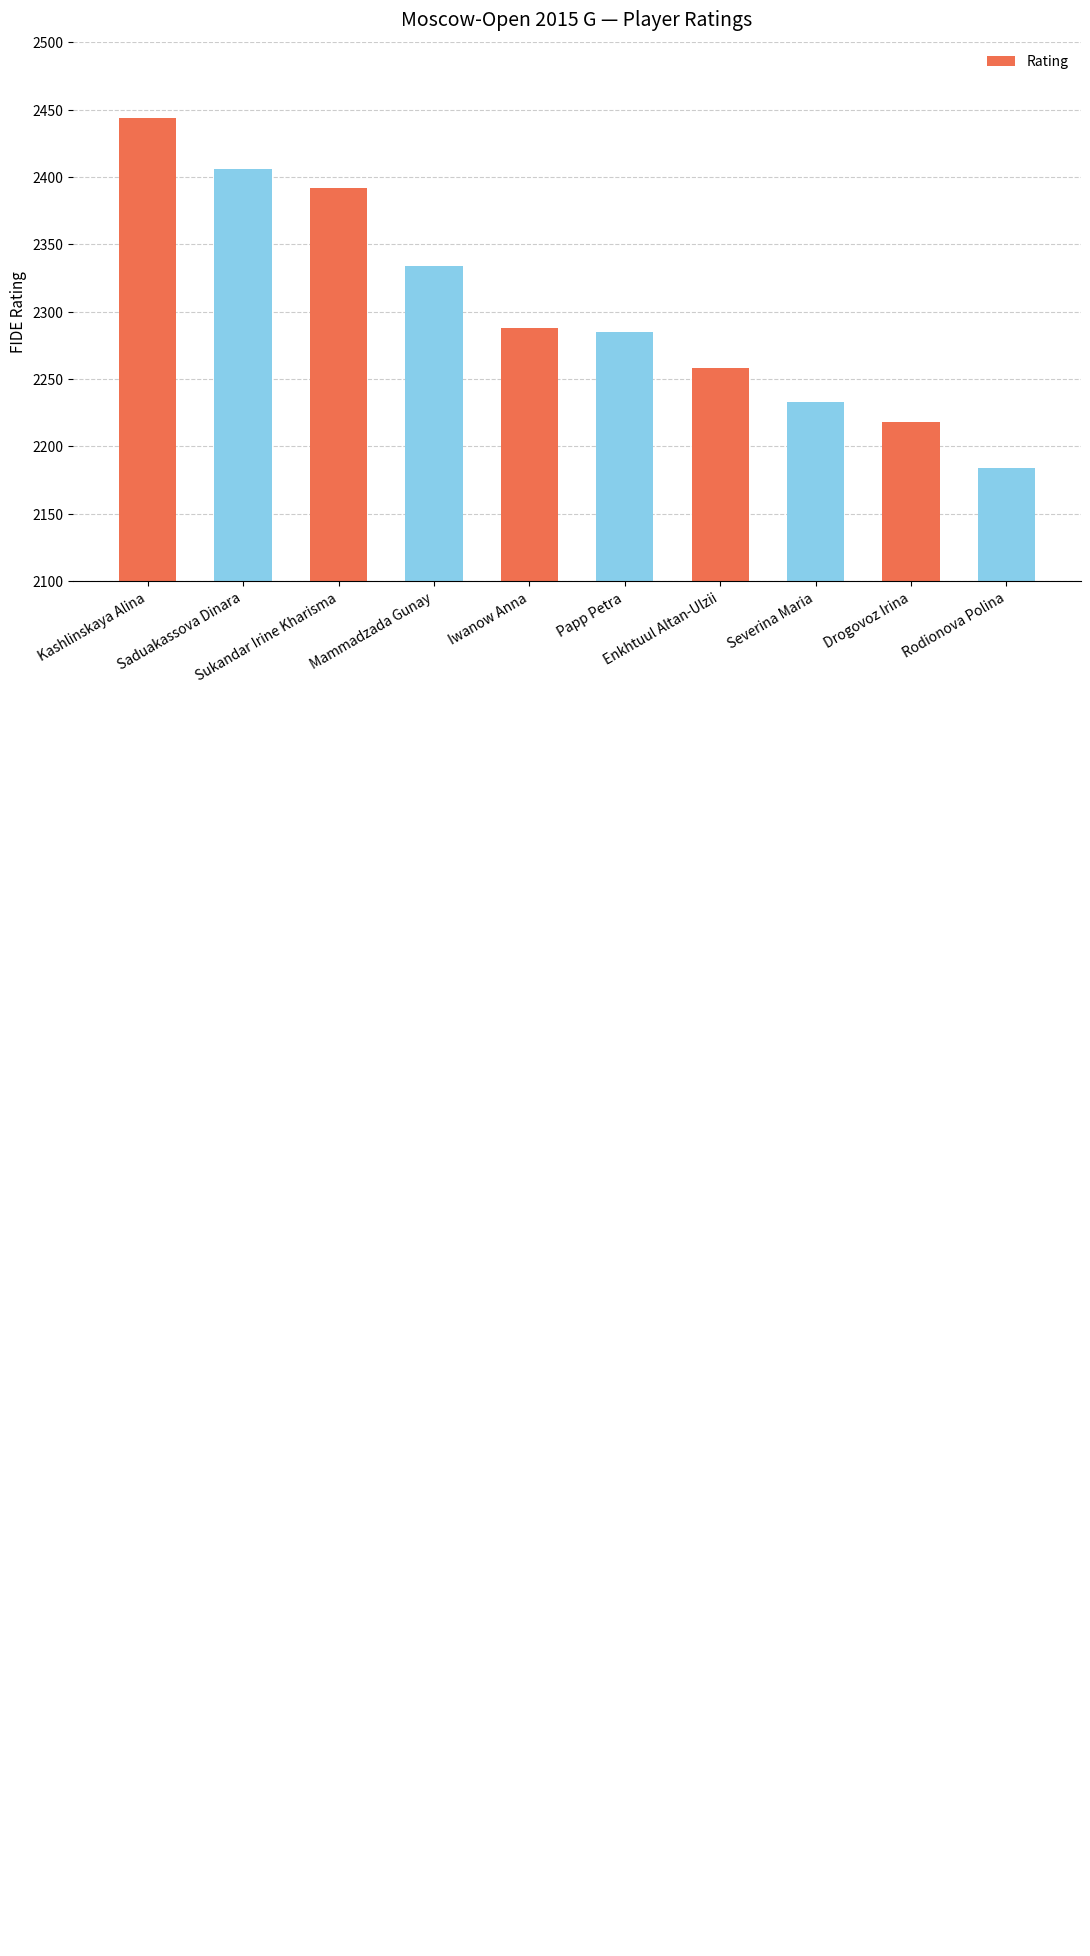

The chart shows a value of 2258 at Enkhtuul Altan-Ulzii. True or false?

True